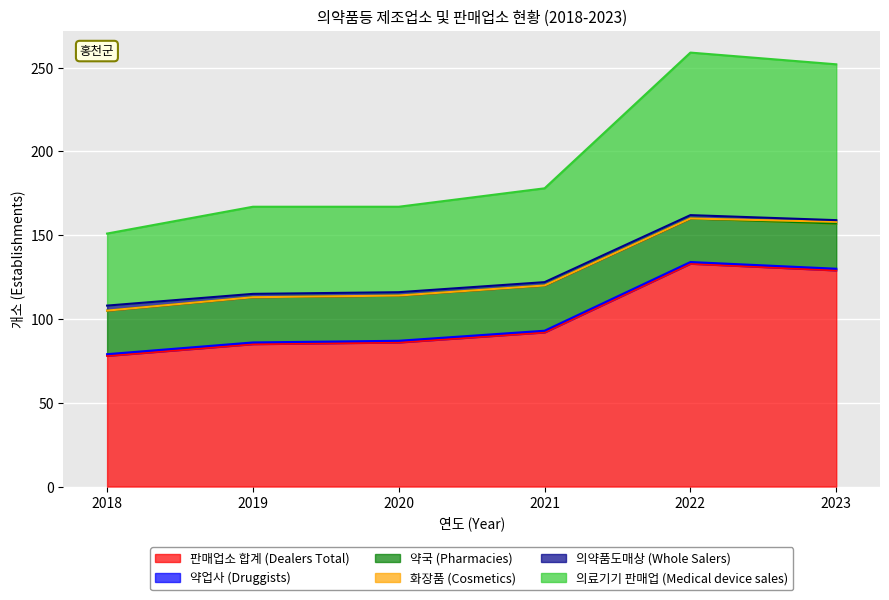

At which category is the sum across all series the highest?

2022